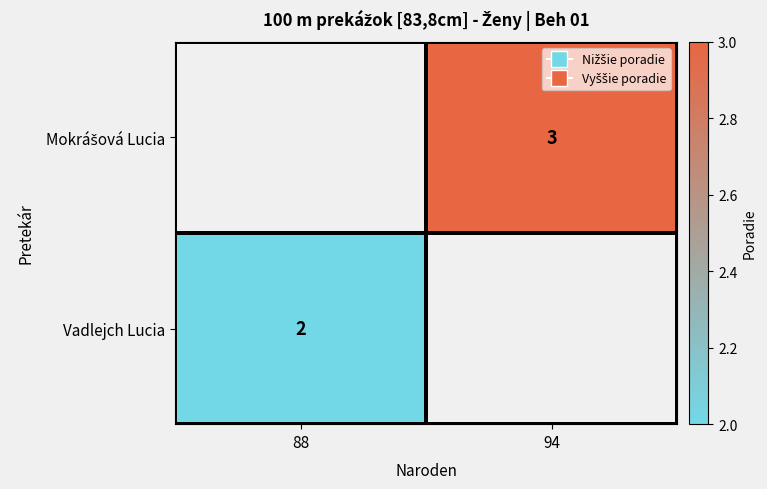

The value of Vadlejch Lucia at 88 is 3. True or false?

False